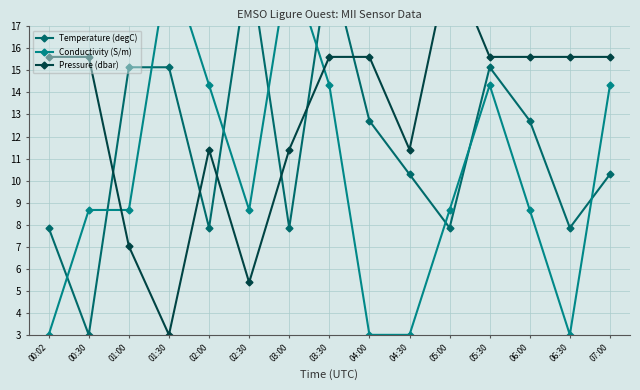

Reading left to right, what are all the values shown in this chart?

Temperature (degC): 00:02=7.9	00:30=3.0	01:00=15.1	01:30=15.1	02:00=7.9	02:30=20.0	03:00=7.9	03:30=20.0	04:00=12.7	04:30=10.3	05:00=7.9	05:30=15.1	06:00=12.7	06:30=7.9	07:00=10.3
Conductivity (S/m): 00:02=3.0	00:30=8.7	01:00=8.7	01:30=20.0	02:00=14.3	02:30=8.7	03:00=20.0	03:30=14.3	04:00=3.0	04:30=3.0	05:00=8.7	05:30=14.3	06:00=8.7	06:30=3.0	07:00=14.3
Pressure (dbar): 00:02=15.6	00:30=15.6	01:00=7.0	01:30=3.0	02:00=11.4	02:30=5.4	03:00=11.4	03:30=15.6	04:00=15.6	04:30=11.4	05:00=20.0	05:30=15.6	06:00=15.6	06:30=15.6	07:00=15.6